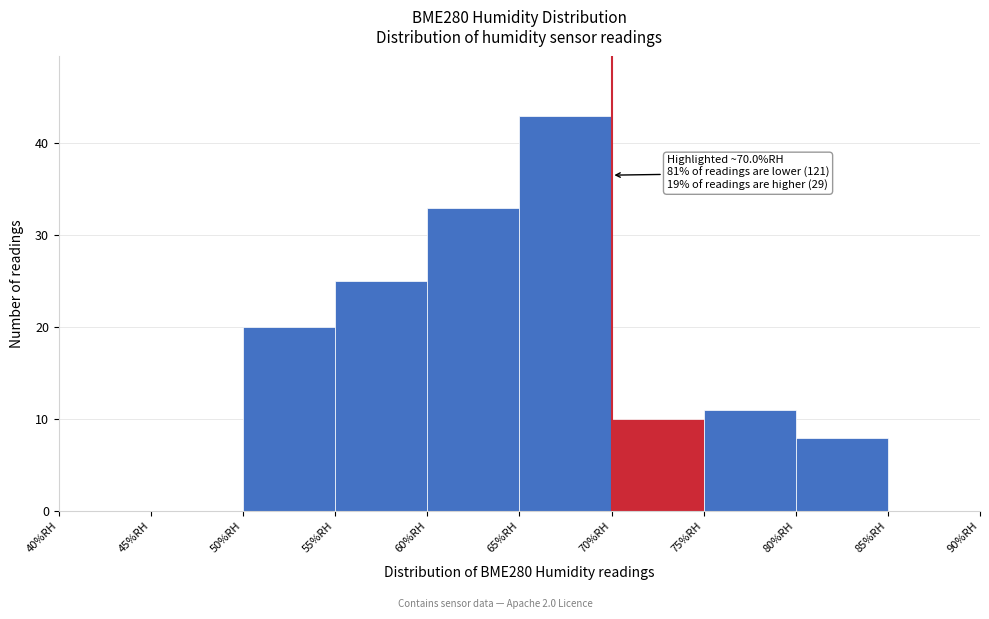

Which range on the x-axis has the tallest bar?

65 to 70